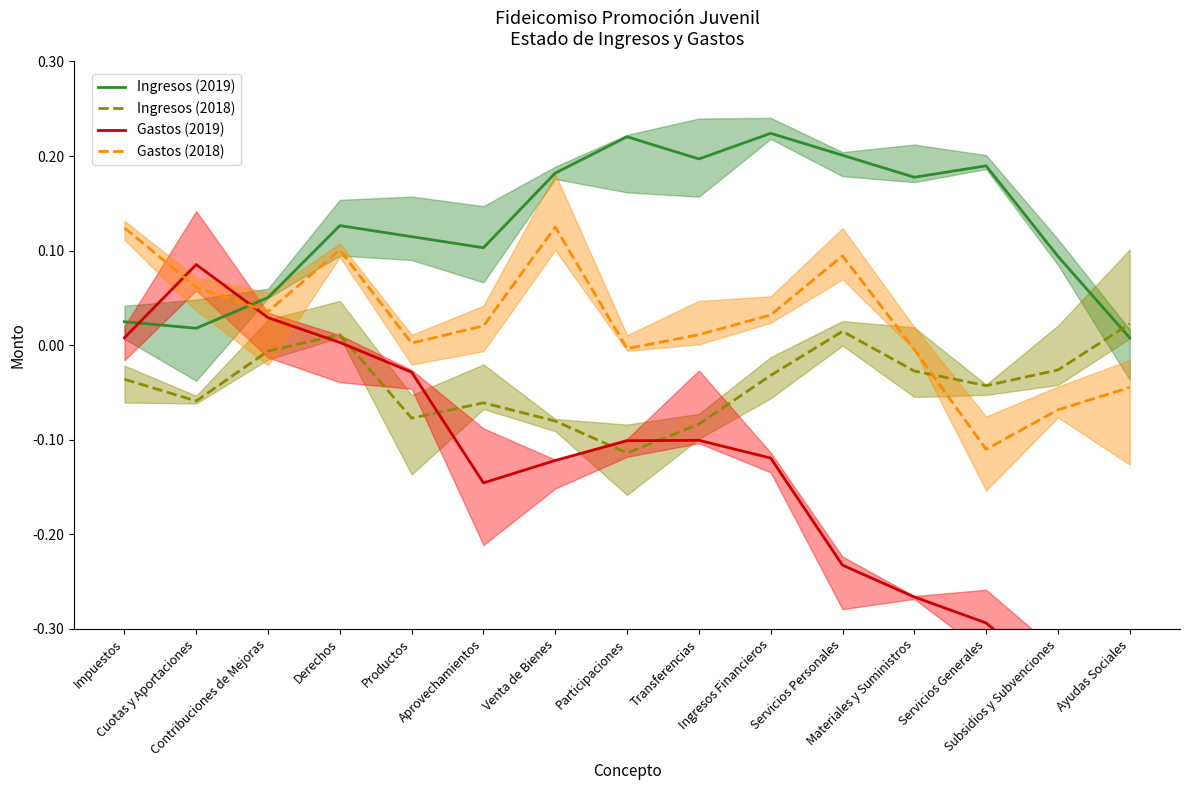

True or false: Gastos (2019) and Gastos (2018) cross at least once.

True